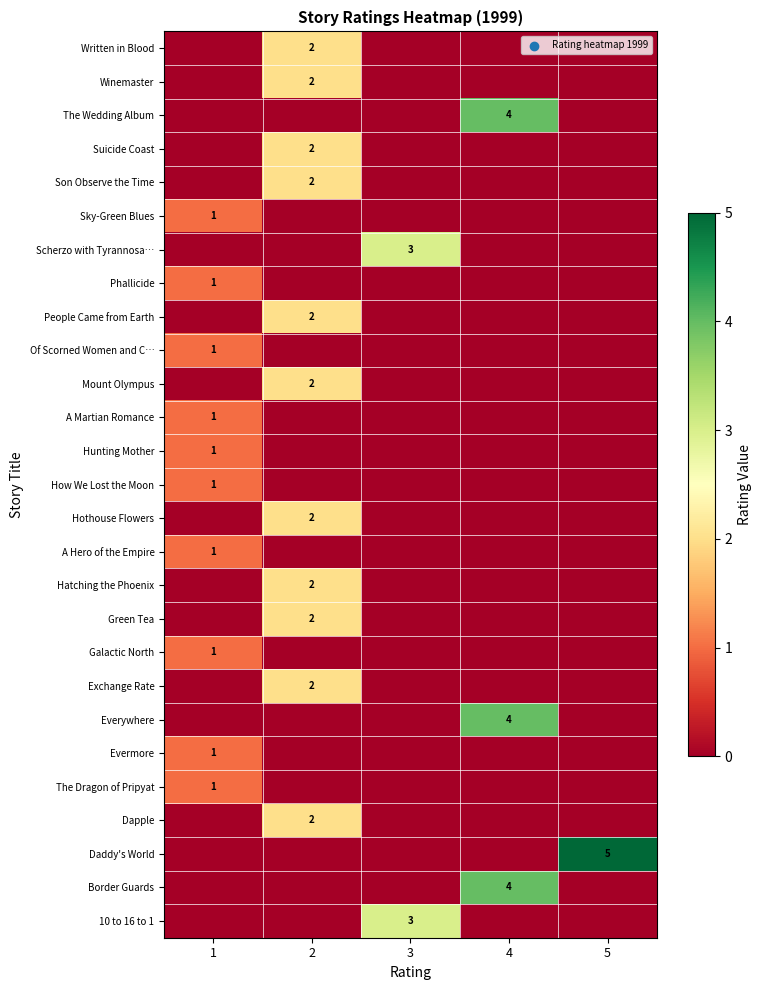

The 10 to 16 to 1 series shows 3 at 3. True or false?

True